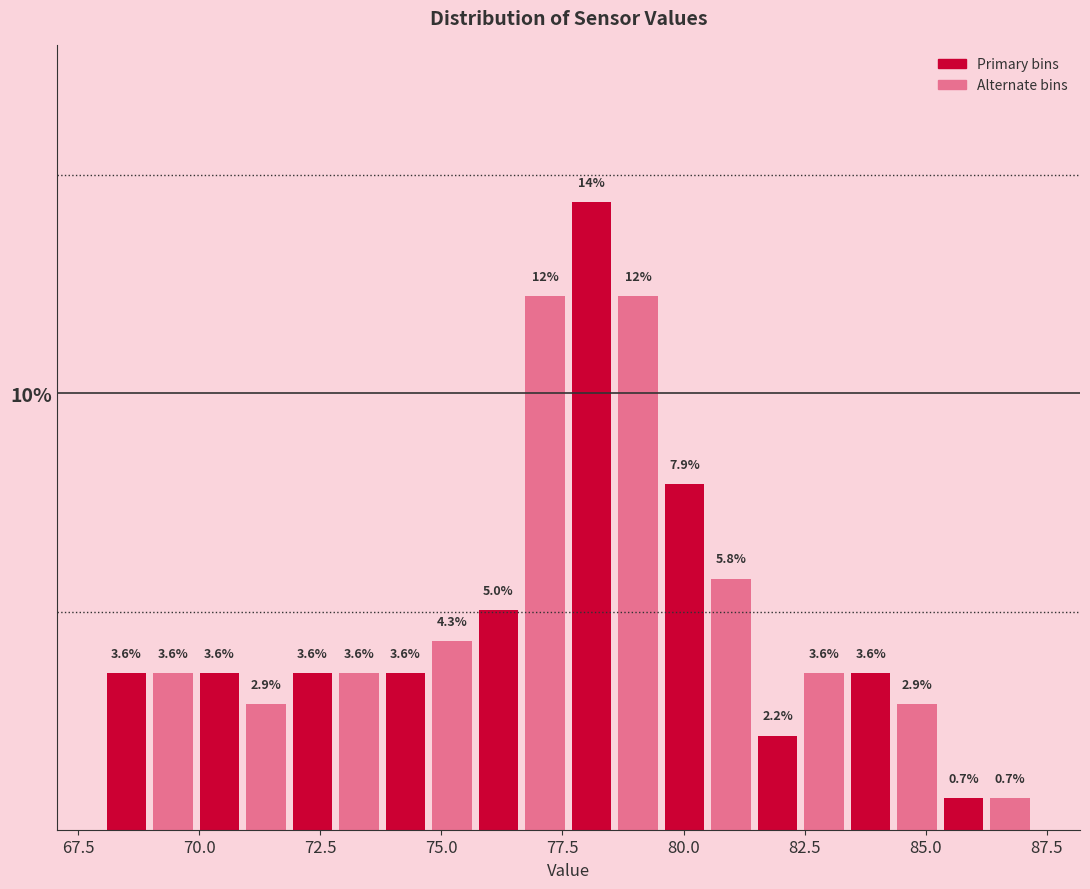

Read against the x-axis, roughly where is the centre of the tallest bar?

78.0